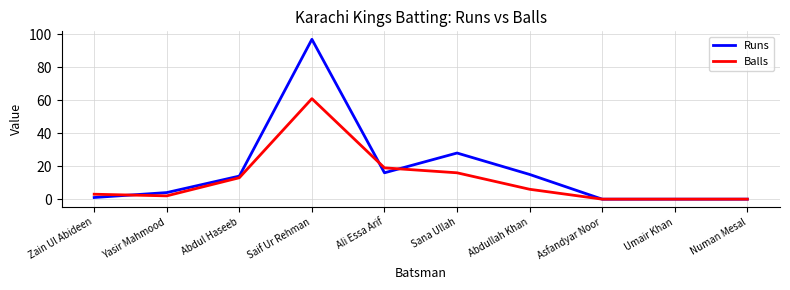

Where is the first local maximum for Balls?

Saif Ur Rehman